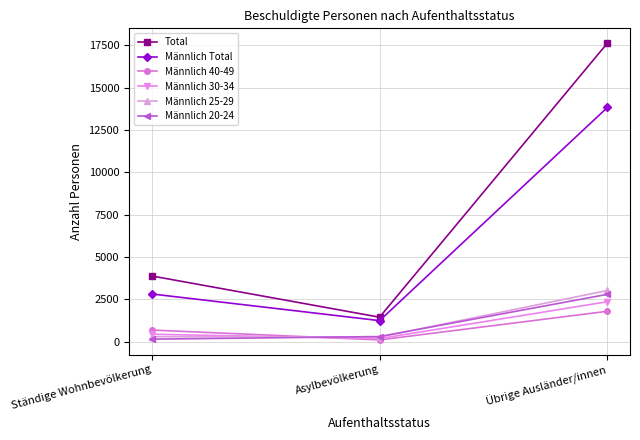

How many lines are shown in the chart?

6